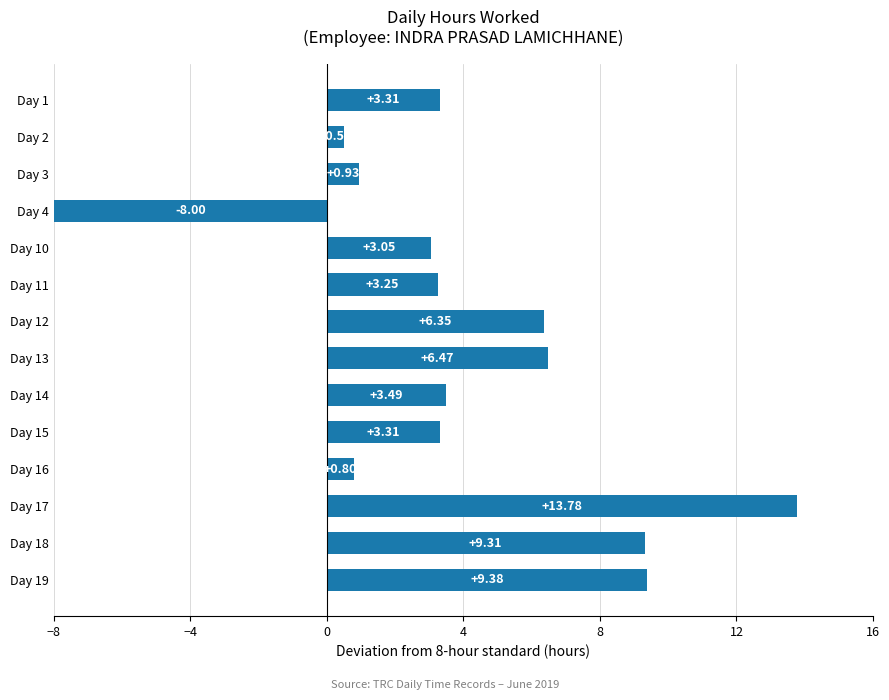

Are the bars horizontal?

Yes